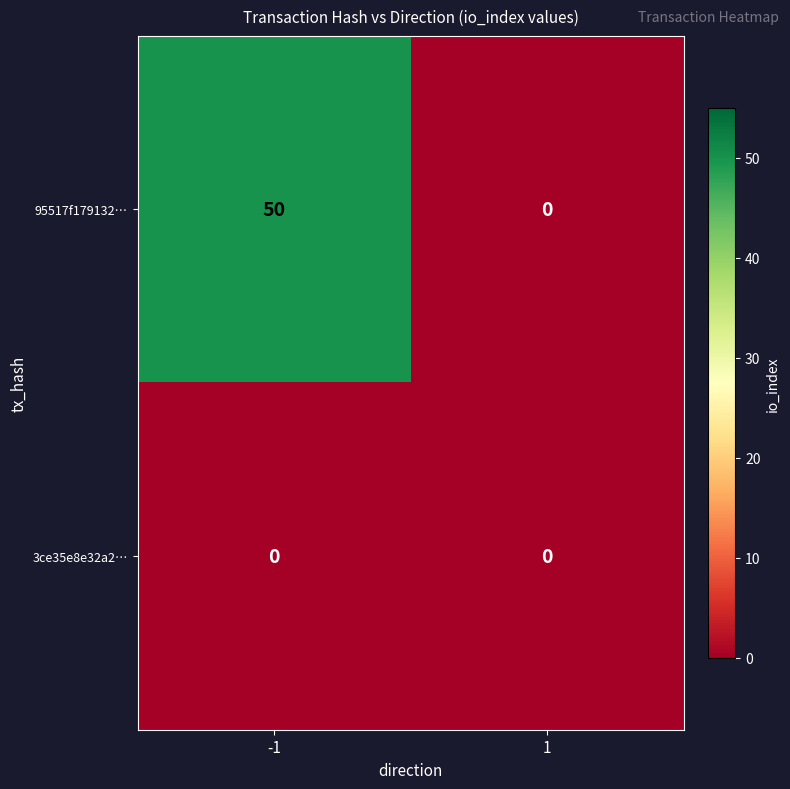

How many data points does each series have?

2